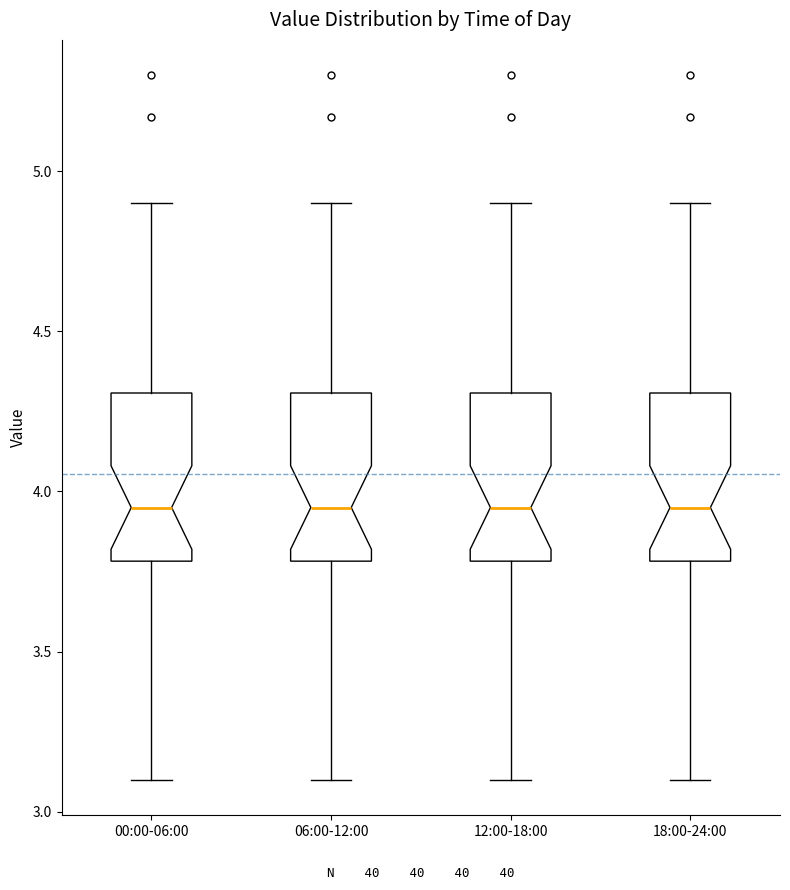

Where does the lower whisker of the box for 06:00-12:00 end on the y-axis? The values are not printed on the chart, so give them approximately, as read against the axis.

3.10